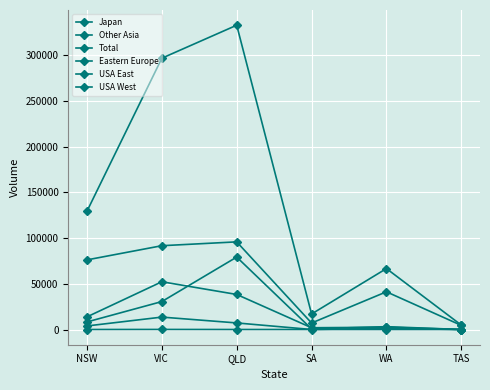

Where is the first local minimum for Other Asia?

SA